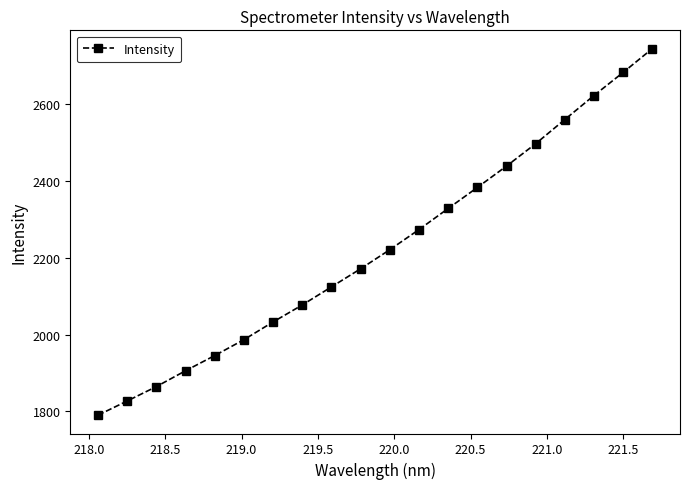

What is the average value?

2223.5